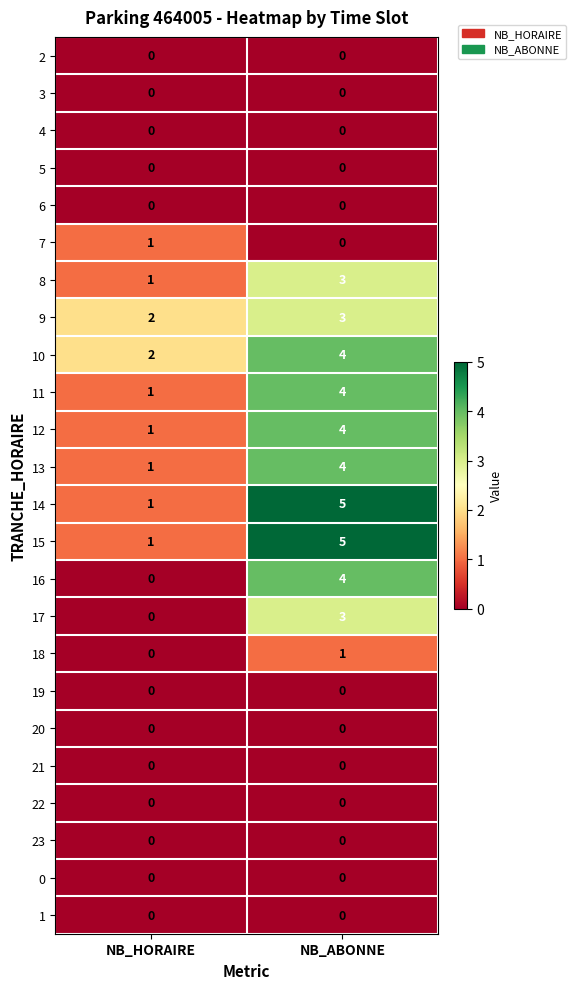

Rank the categories by 10 value from lowest to highest.

NB_HORAIRE, NB_ABONNE